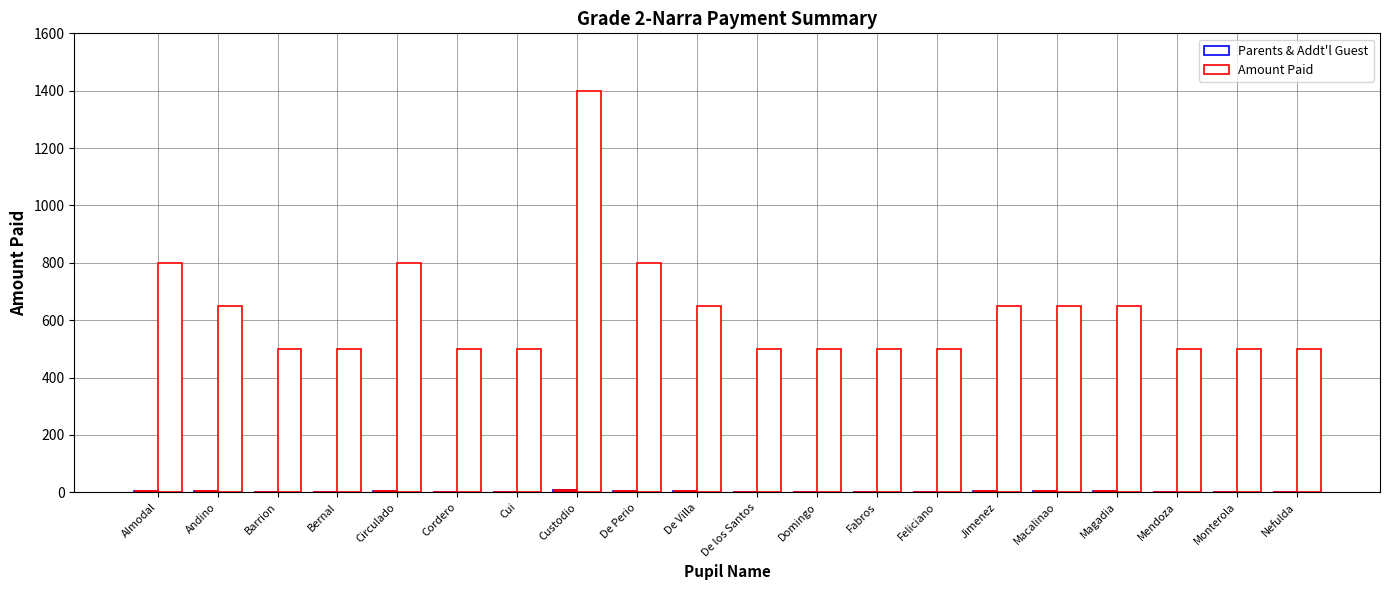

At which category is the sum across all series the highest?

Custodio